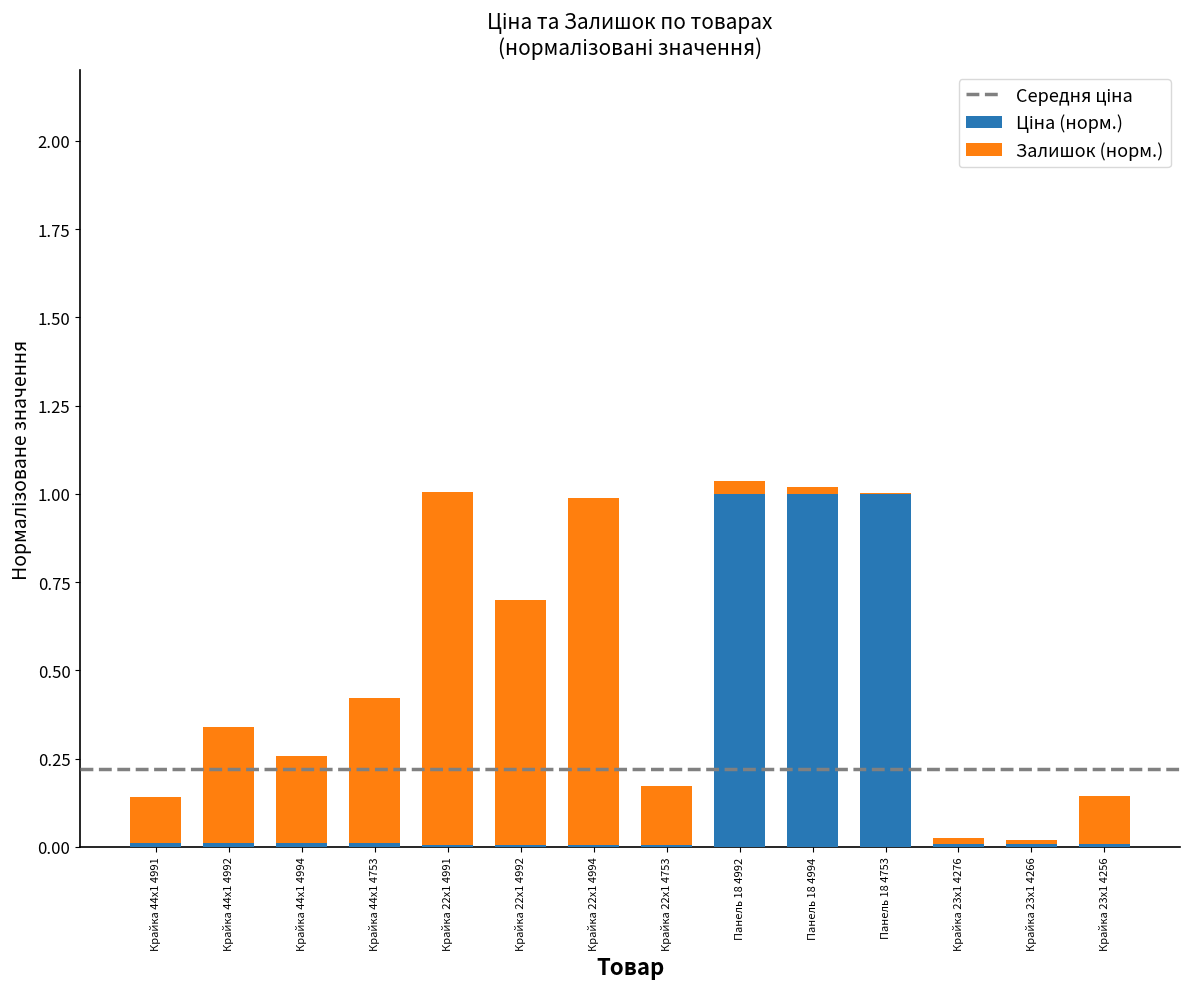

List the series in order of their overall mean, highest first.

Залишок, Ціна